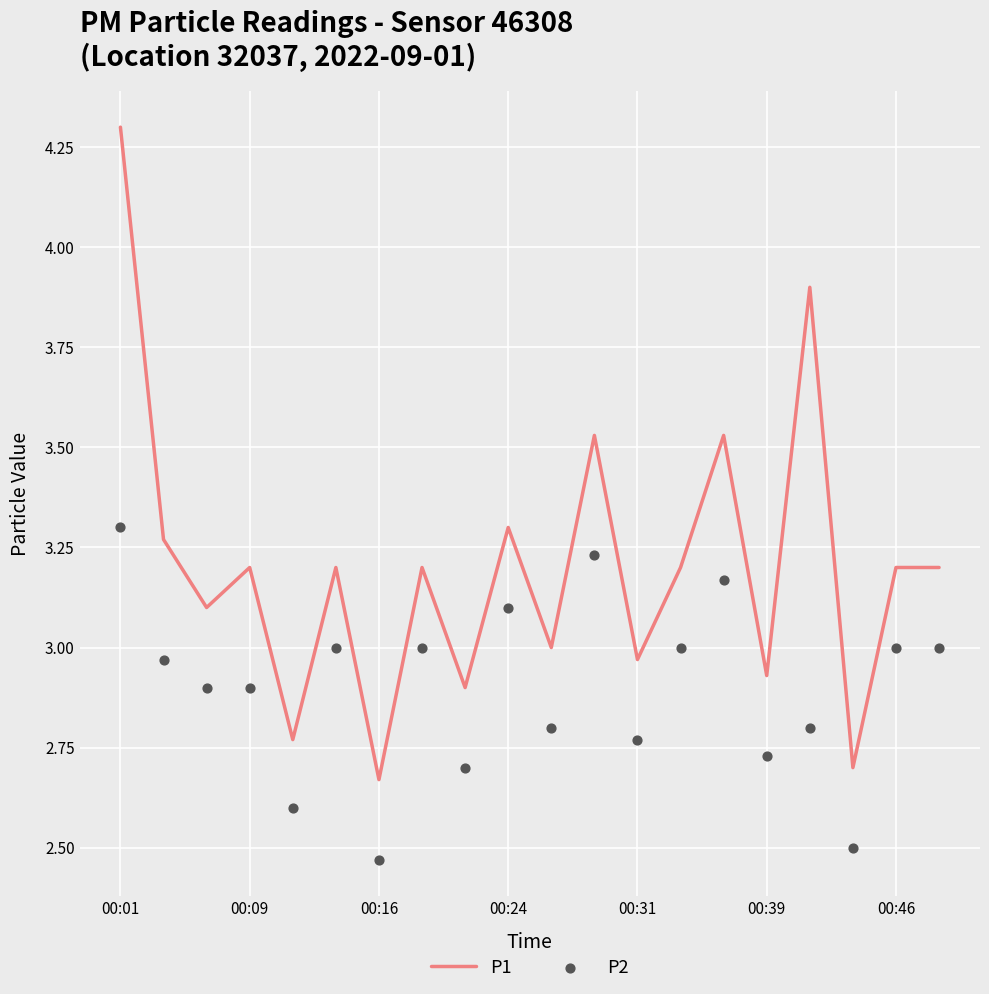

Is the value of P2 at 16 greater than the value of P1 at 00:24?

No